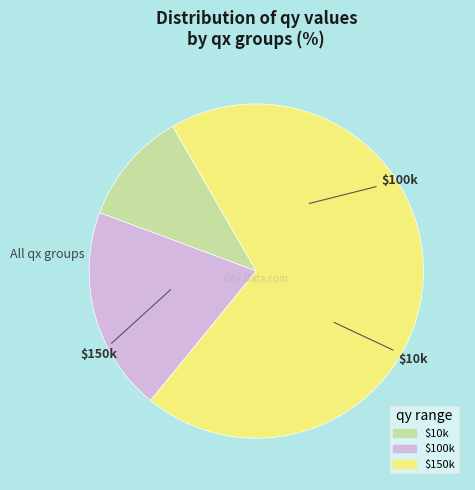

Is there a majority slice in this chart?

Yes